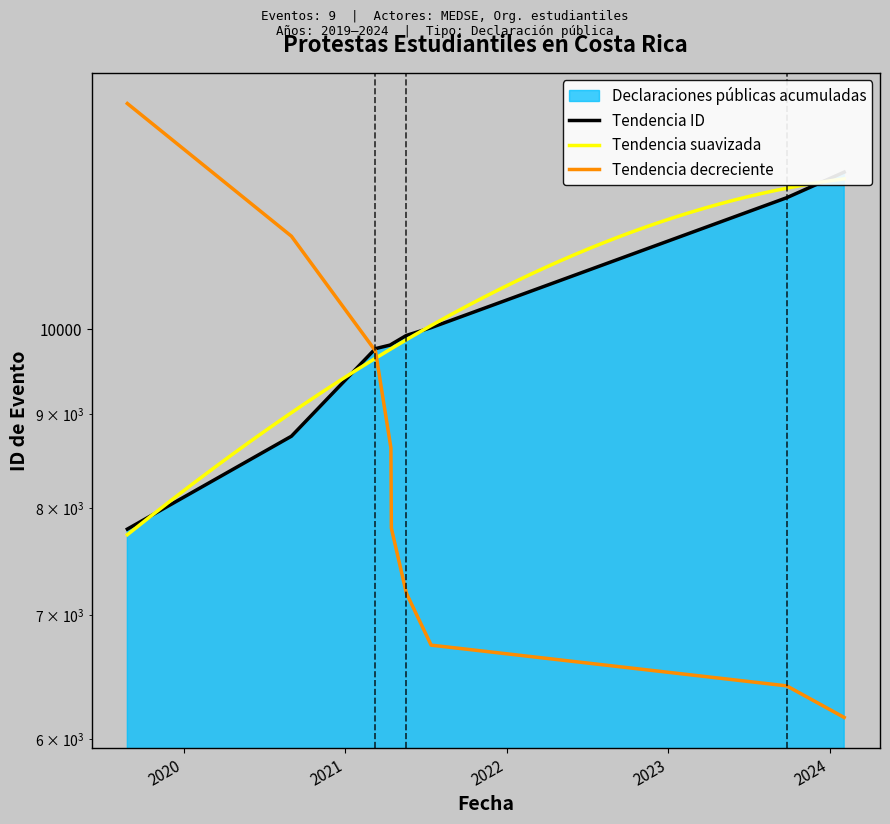

How many values are below 9815?

4